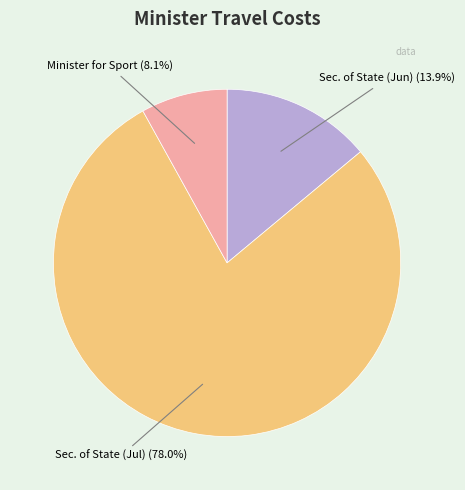

Is there a majority slice in this chart?

Yes